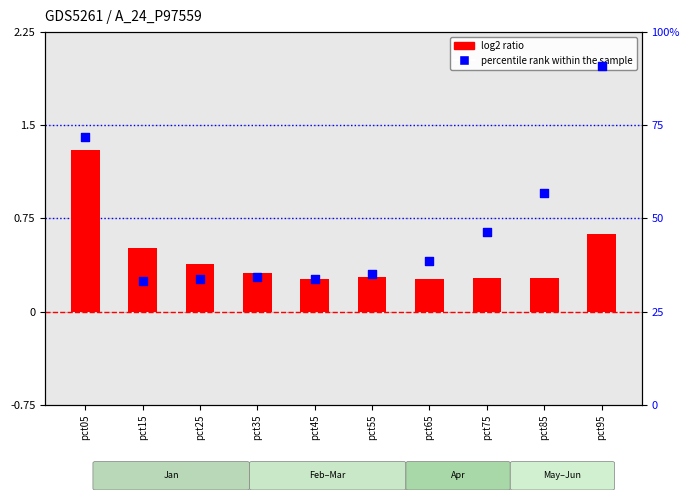

Is the value of log2 ratio at pct15 greater than the value of percentile rank within the sample at pct05?

No